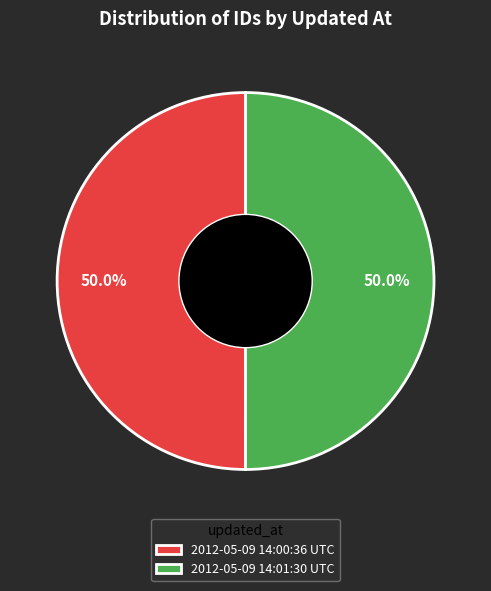

What is the total percentage of 2012-05-09 14:00:36 UTC and 2012-05-09 14:01:30 UTC?

100.0%